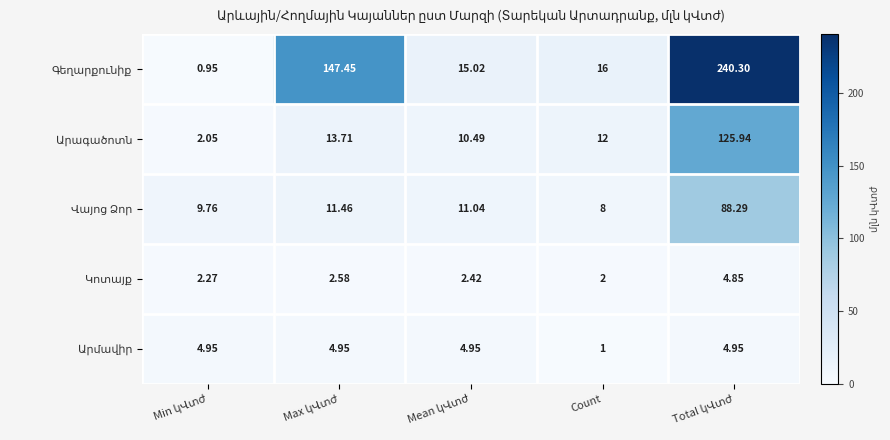

How many data points does each series have?

5